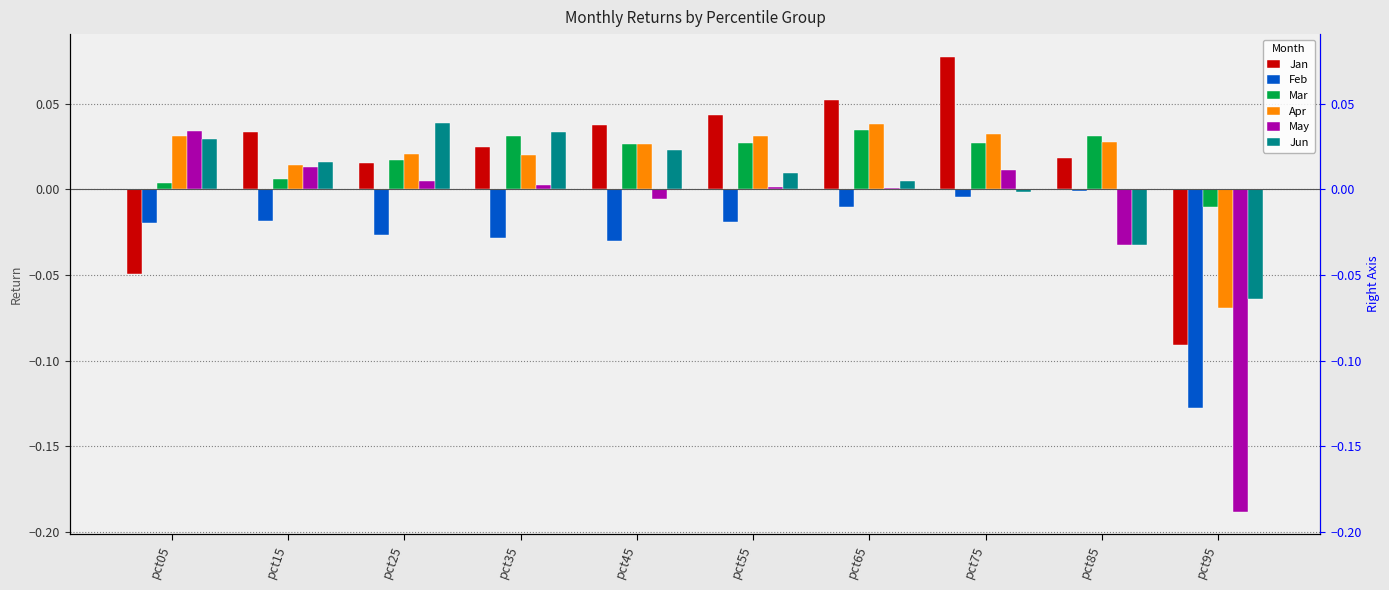

What are all the series names shown in the legend?

Jan, Feb, Mar, Apr, May, Jun